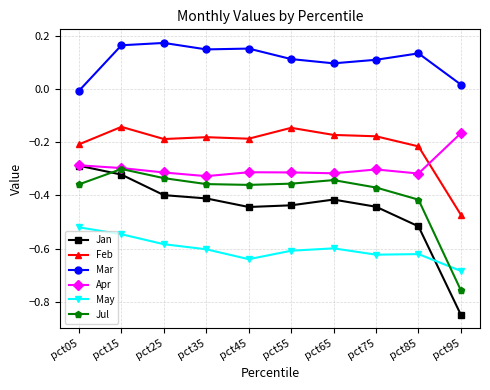

Which series has the widest spread of values?

Jan